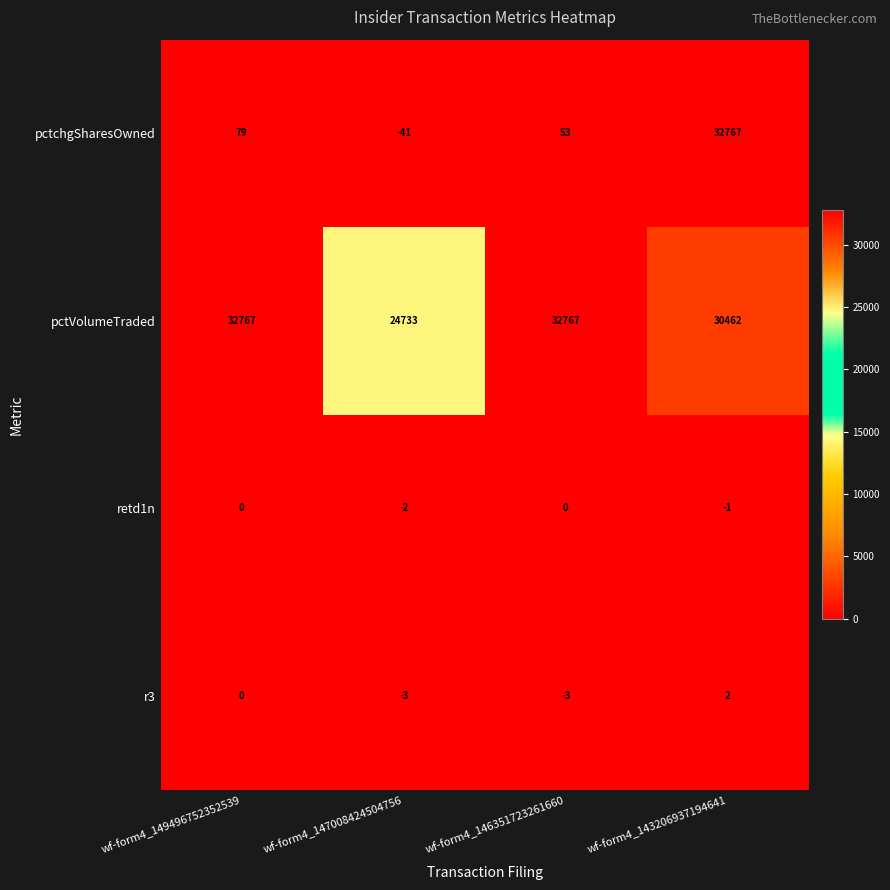

Which label corresponds to the smallest value in the chart?

wf-form4_147008424504756